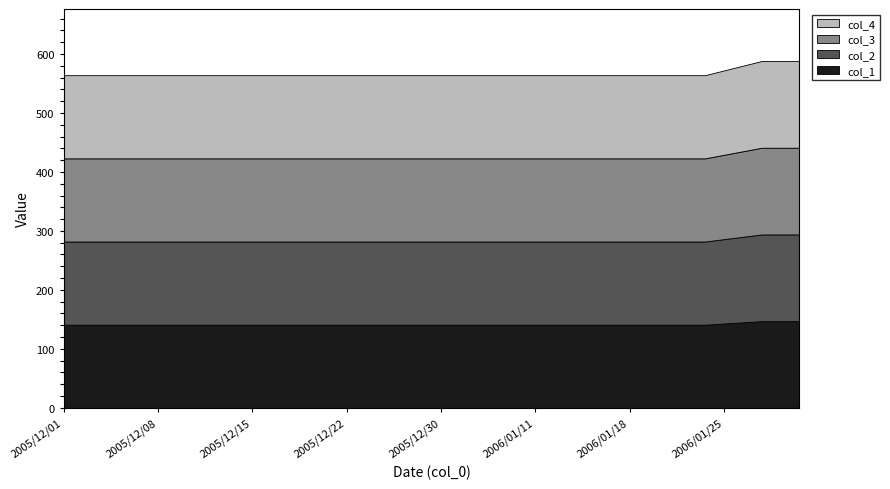

What is the greatest value displayed?

147